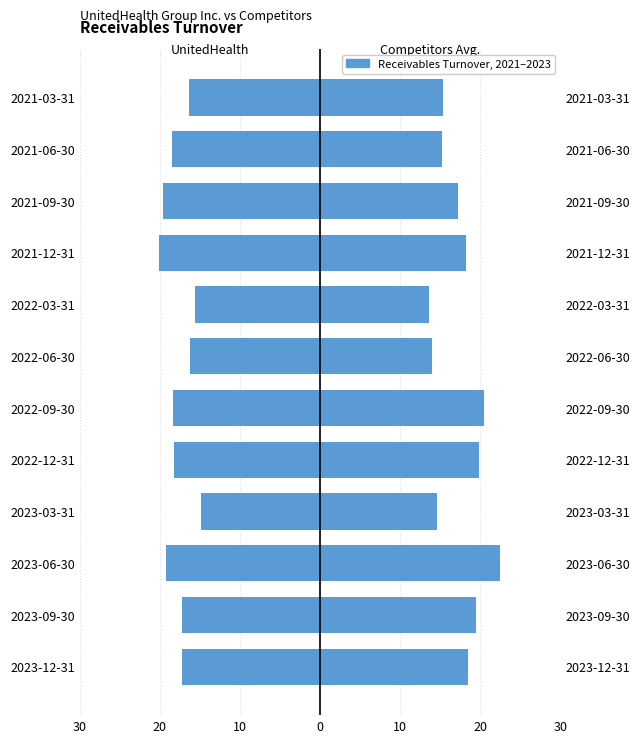

Is it true that Competitors Avg. equals 13.9 at 2022-06-30?

True